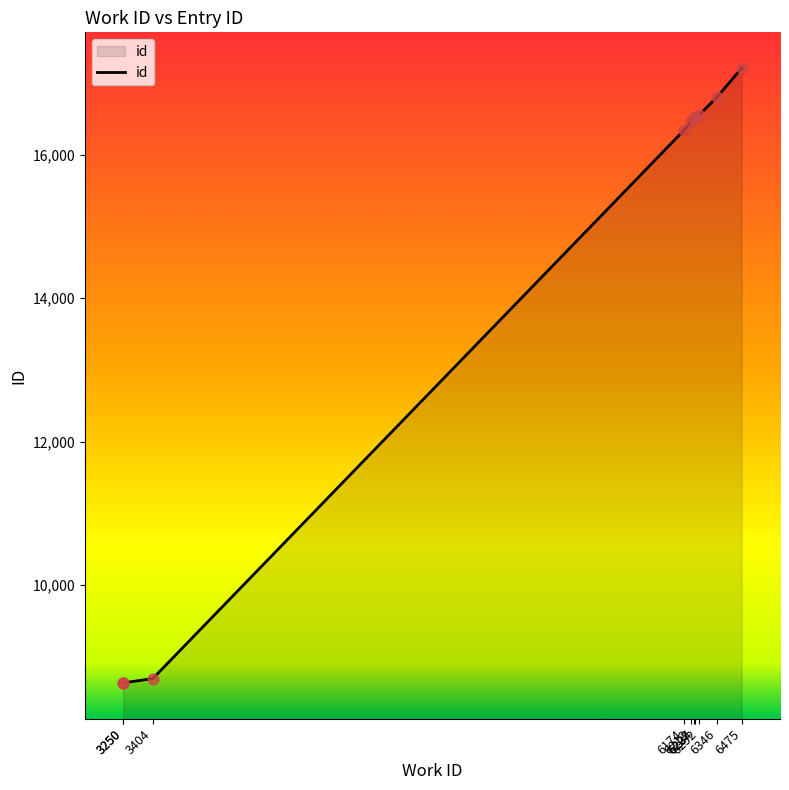

Which has a higher value, 6252 or 3404?

6252